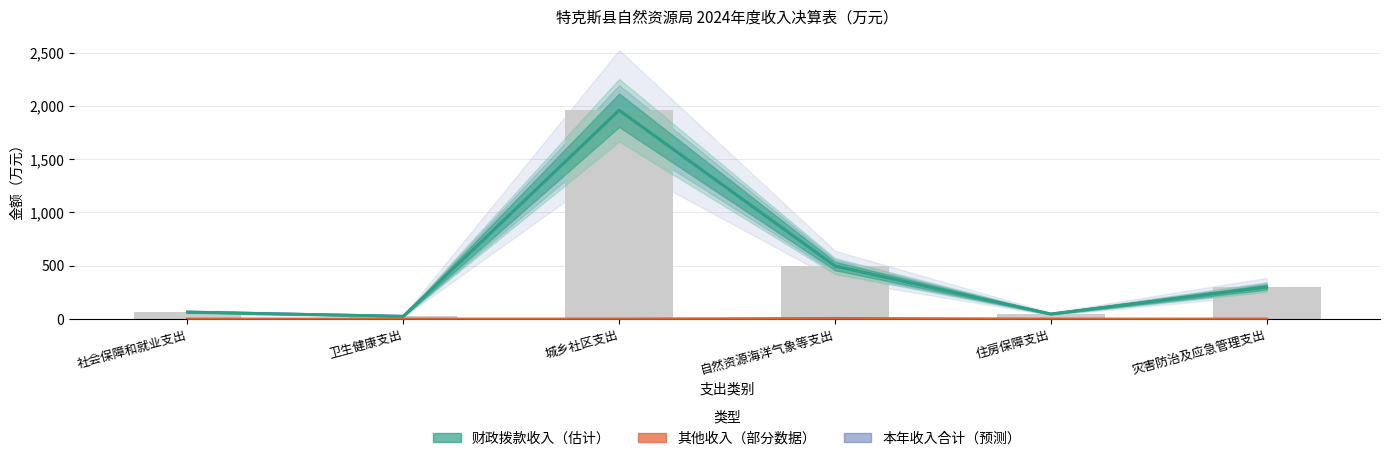

What are all the series names shown in the legend?

财政拨款收入（估计）, 其他收入（部分数据）, 本年收入合计（预测）